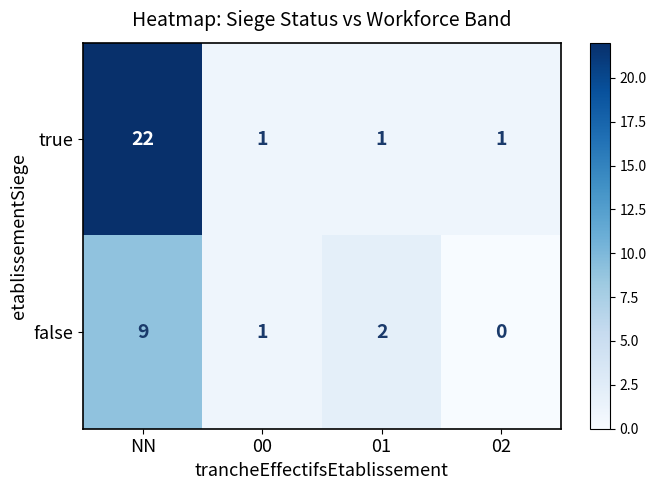

True or false: false has a value of 2 at 01.

True